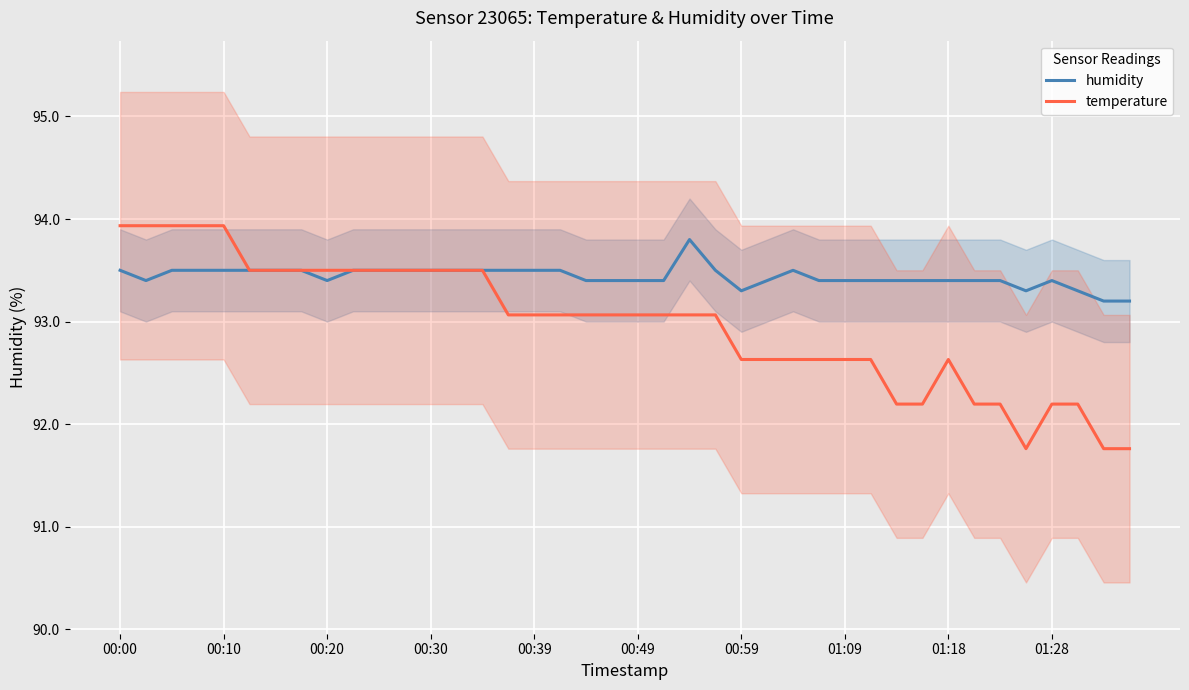

Where is the first local maximum for humidity?

22